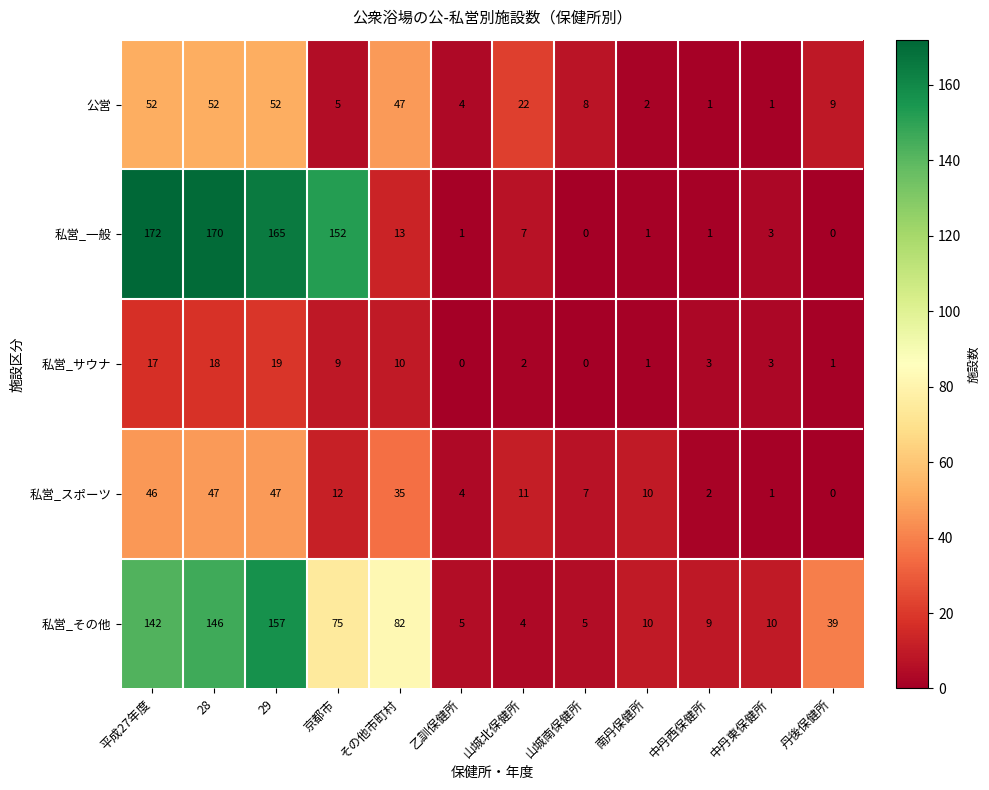

At which label is 私営_サウナ closest to 9?

京都市